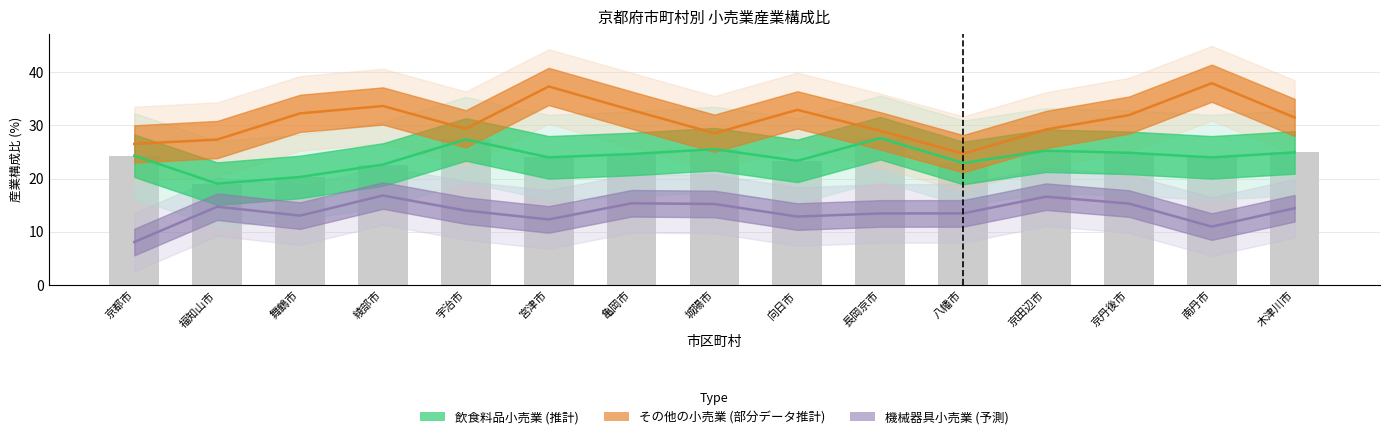

What is the difference between the maximum and minimum values in the 機械器具小売業 series?

8.7